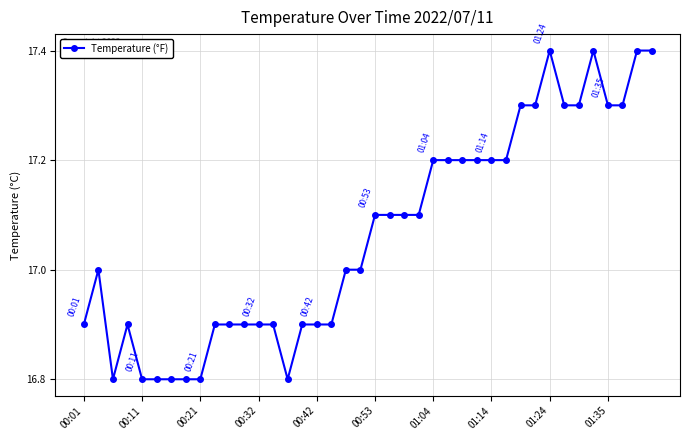

True or false: the data has more than 2 interior local peaks.

True